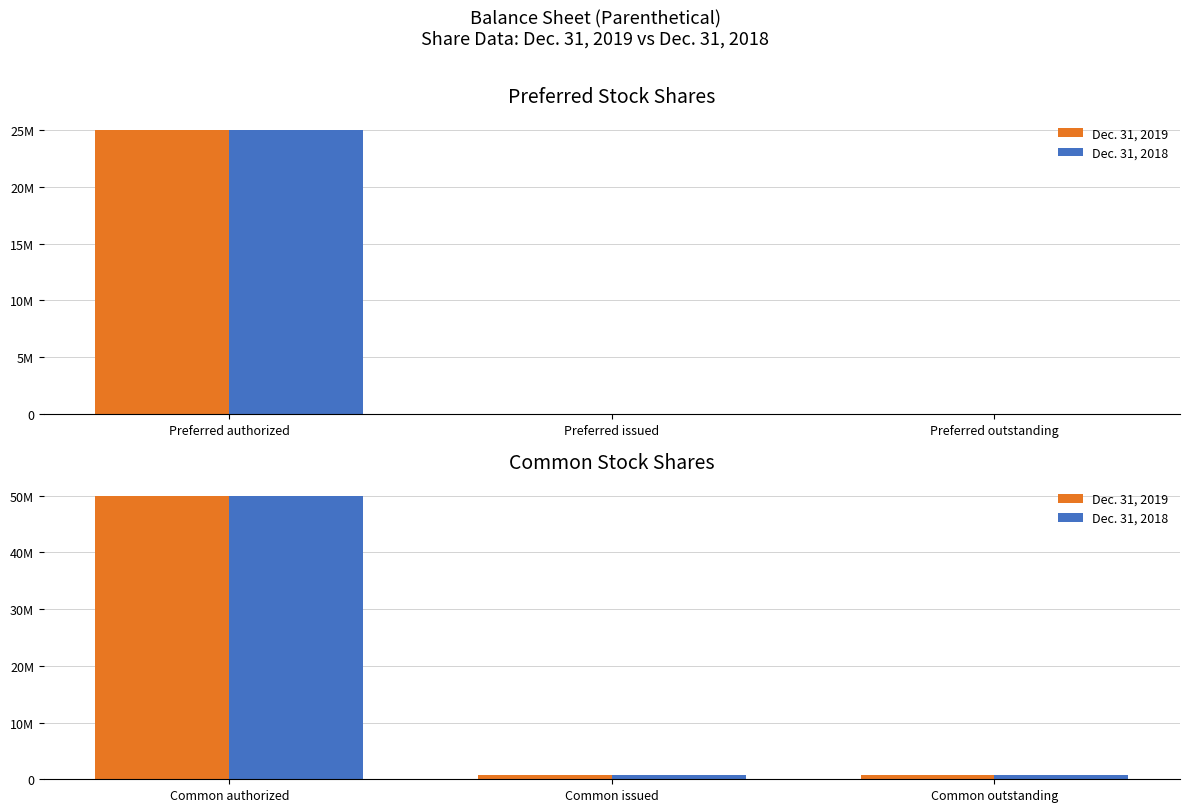

What are all the series names shown in the legend?

Dec. 31, 2019, Dec. 31, 2018